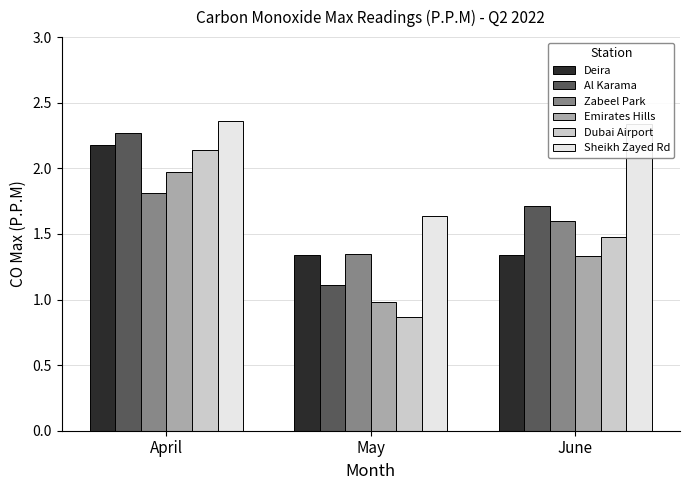

At which category does the chart reach its minimum across all series?

May